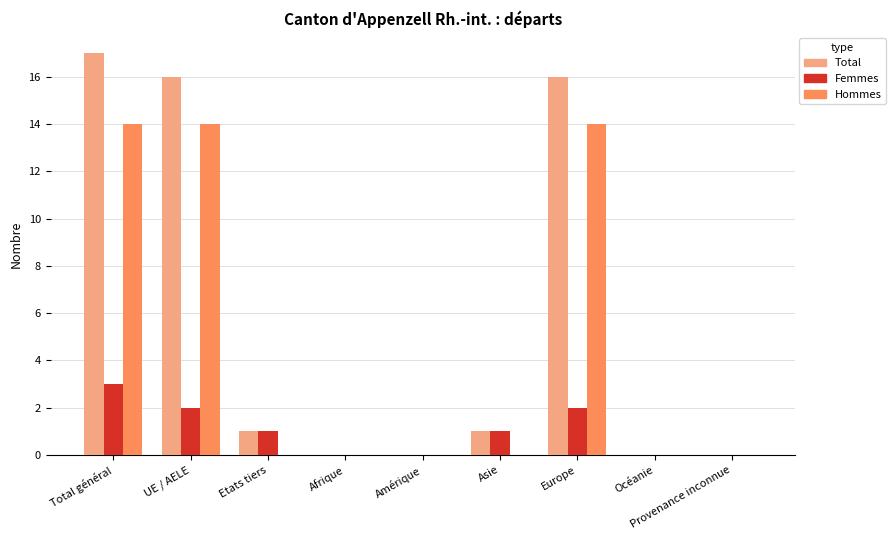

What is the total value across all series at Total général?

34